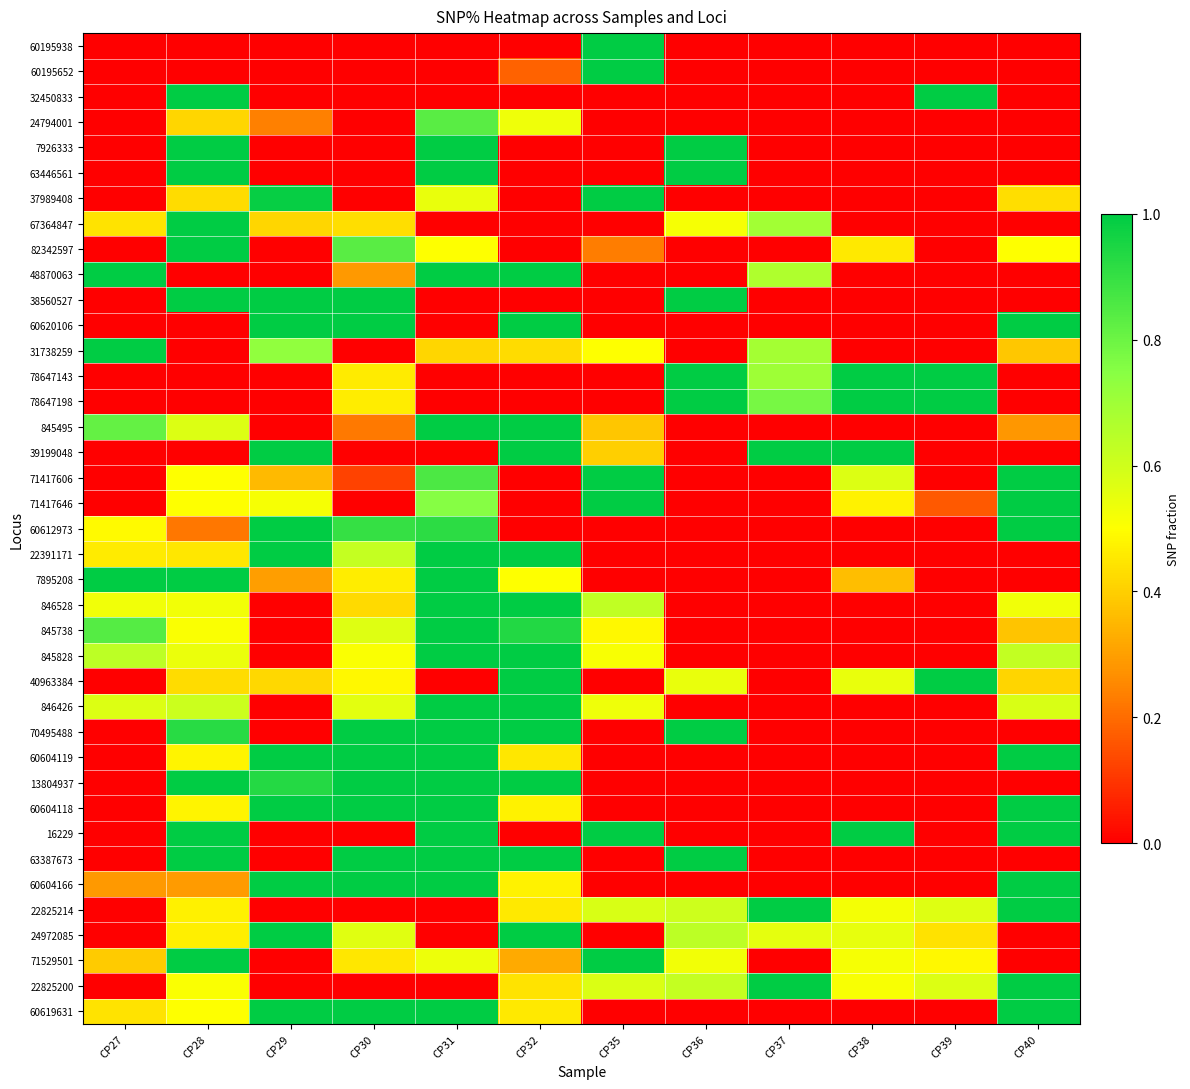

Between CP36 and CP32, which is larger?

CP36